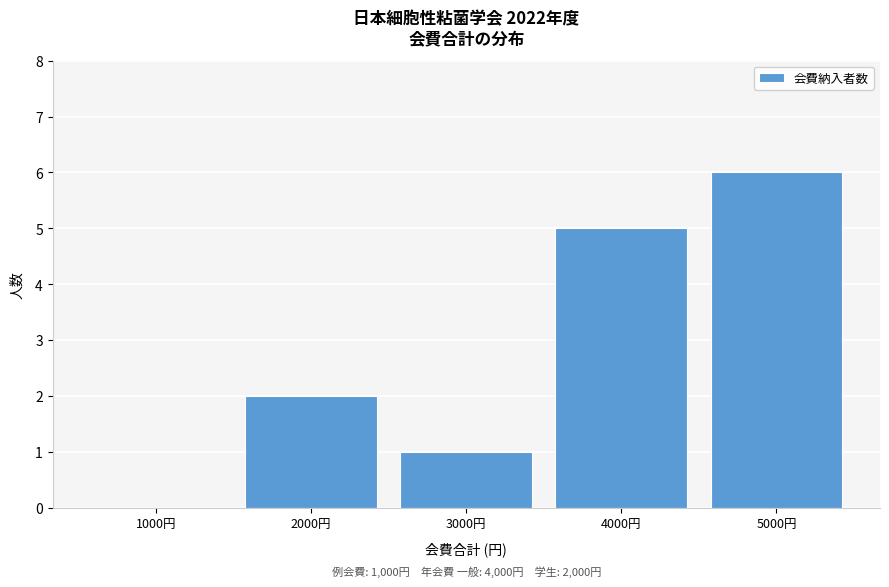

Over which range of the x-axis is the bar tallest?

4500 to 5500